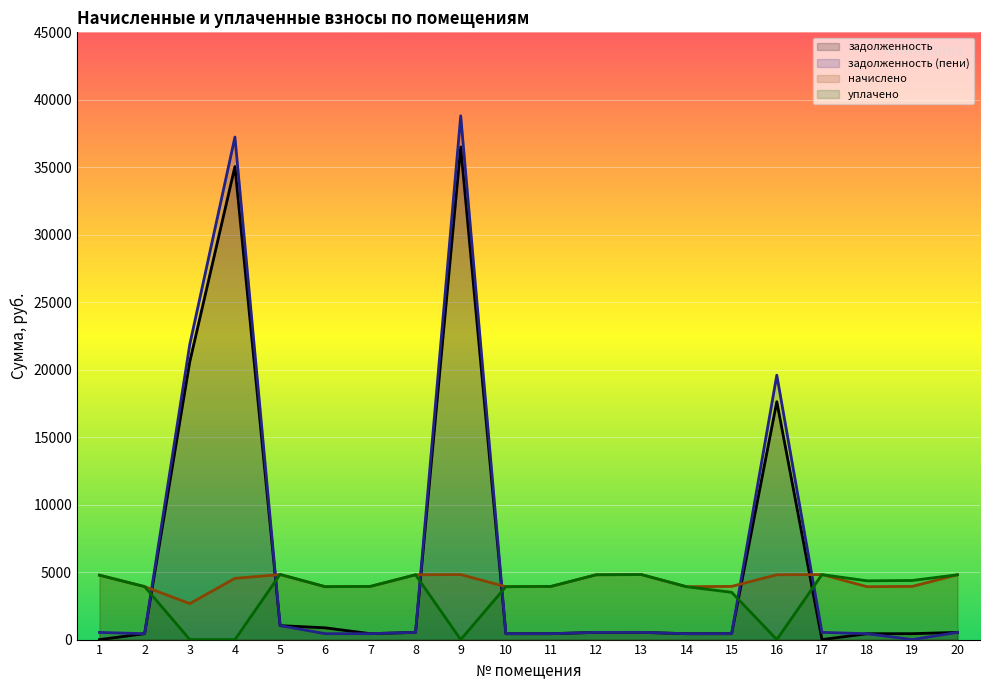

How many intersections are there between задолженность (пени) and начислено?

6